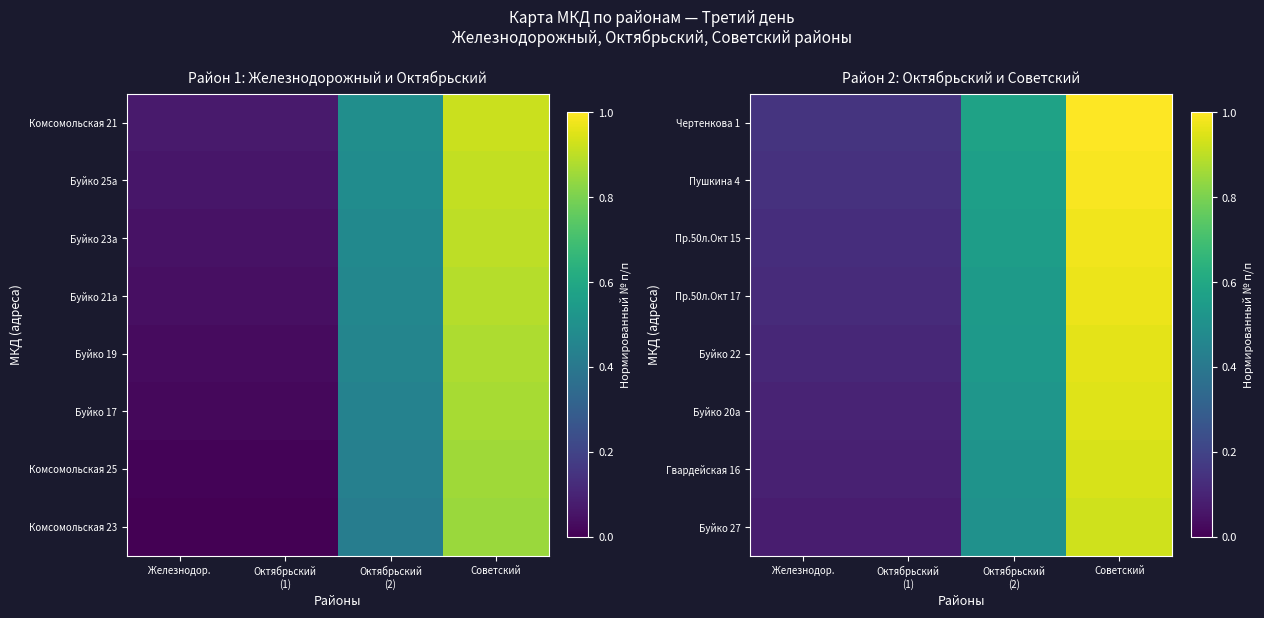

What is the difference between the highest and lowest values at Советский?

0.1